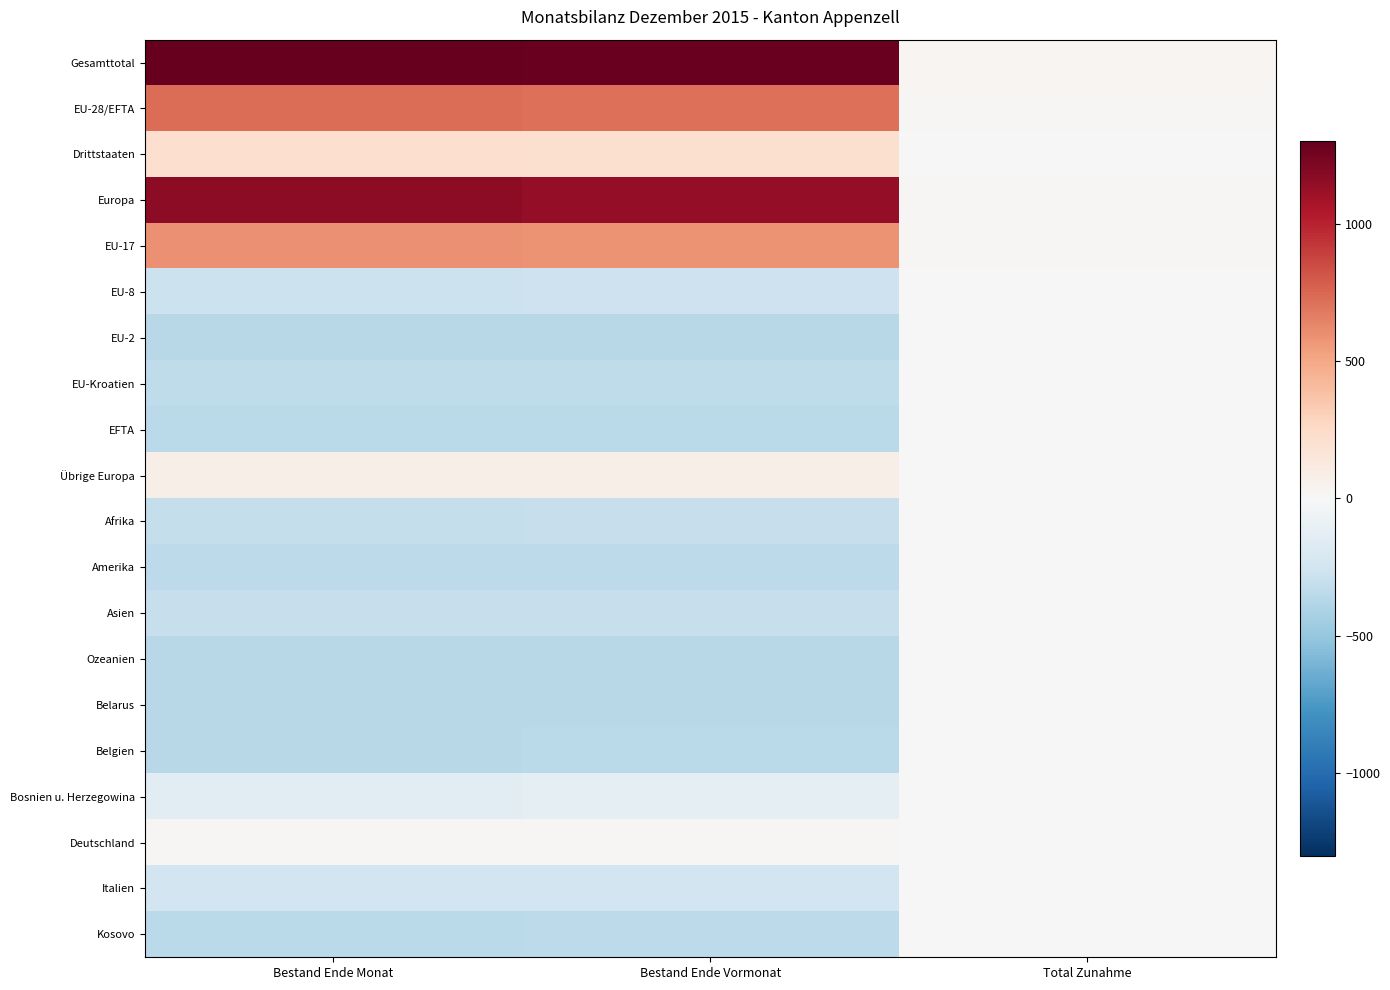

List the series in order of their peak value, highest first.

Gesamttotal, Europa, EU-28/EFTA, EU-17, Drittstaaten, Übrige Europa, Deutschland, Afrika, Italien, Asien, EU-8, Amerika, Bosnien u. Herzegowina, EU-2, EU-Kroatien, EFTA, Ozeanien, Belarus, Belgien, Kosovo